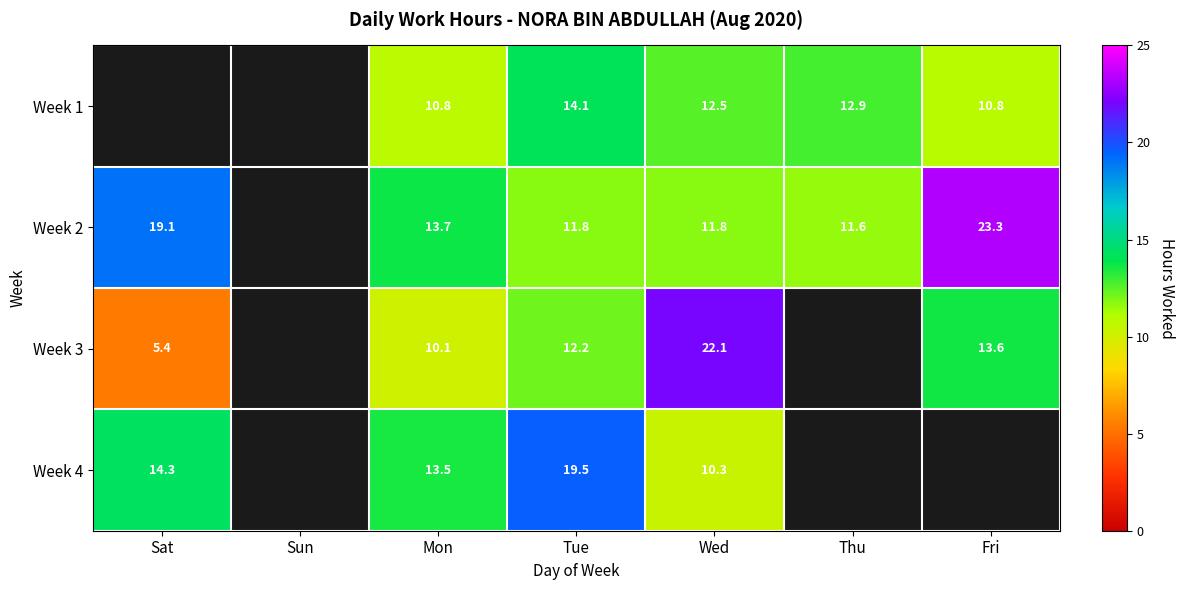

Is the value of Week 3 at Mon greater than the value of Week 1 at Fri?

No